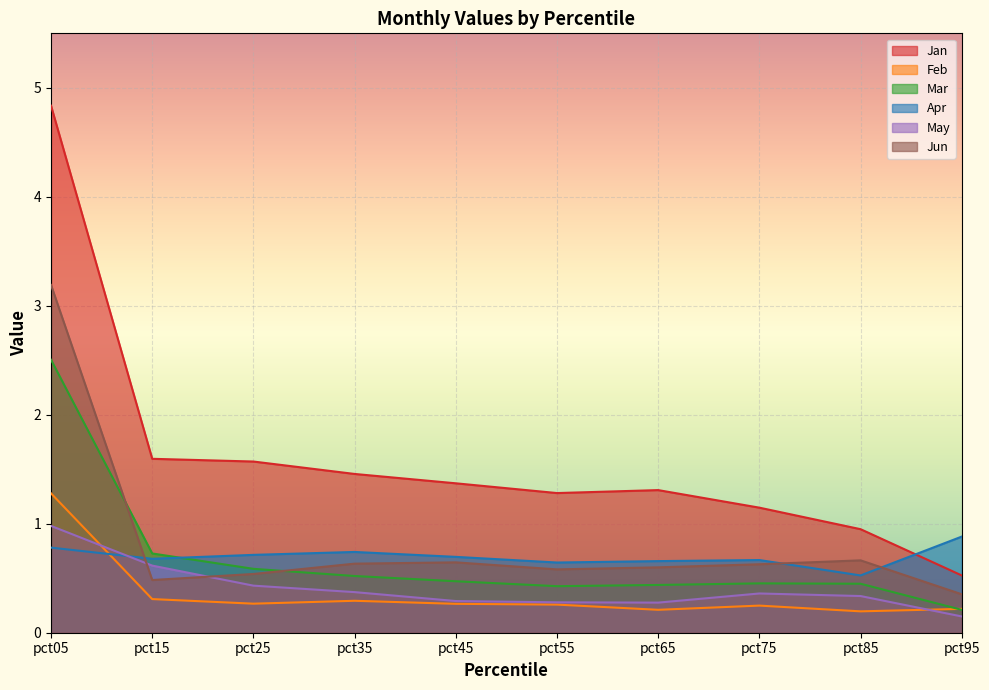

What is the approximate value of Feb at pct65?

0.2